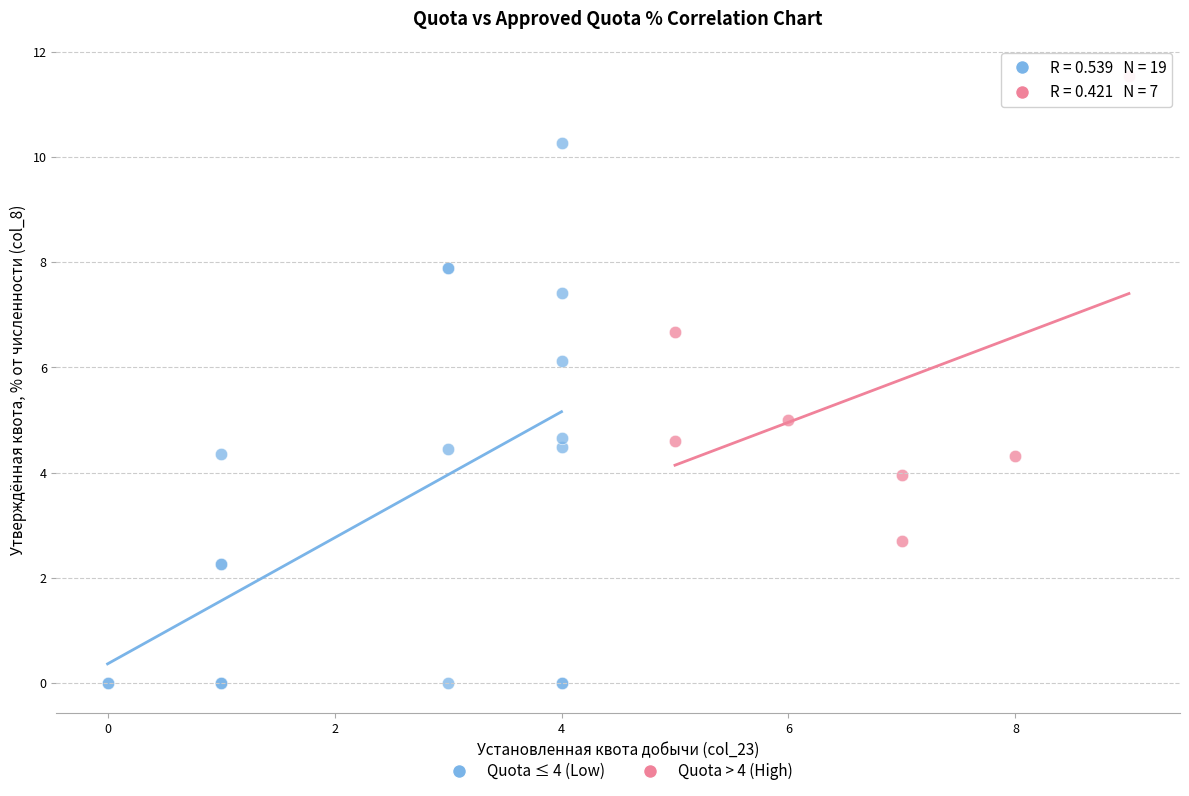

Which series reaches the maximum Y coordinate?

Quota > 4 (High)